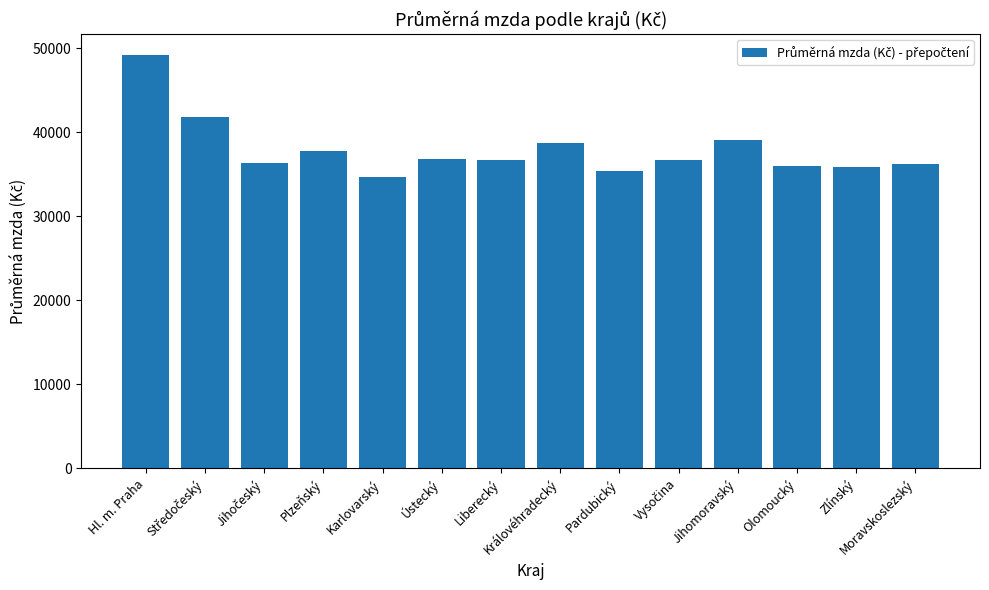

What is the value of the 7th bar from the left?

36764.3